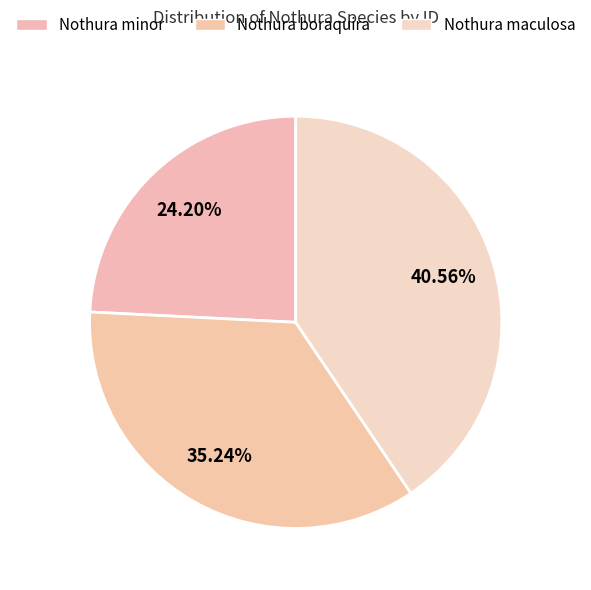

How many slices are in this pie chart?

3